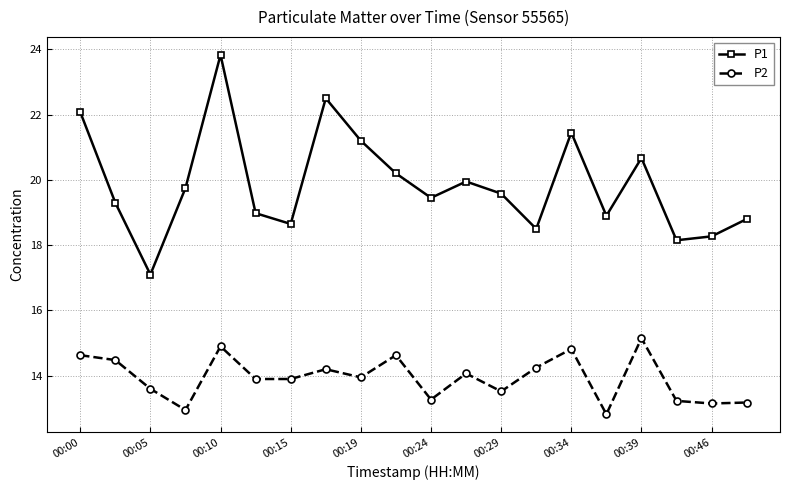

Is this an area chart (filled region under the line)?

No